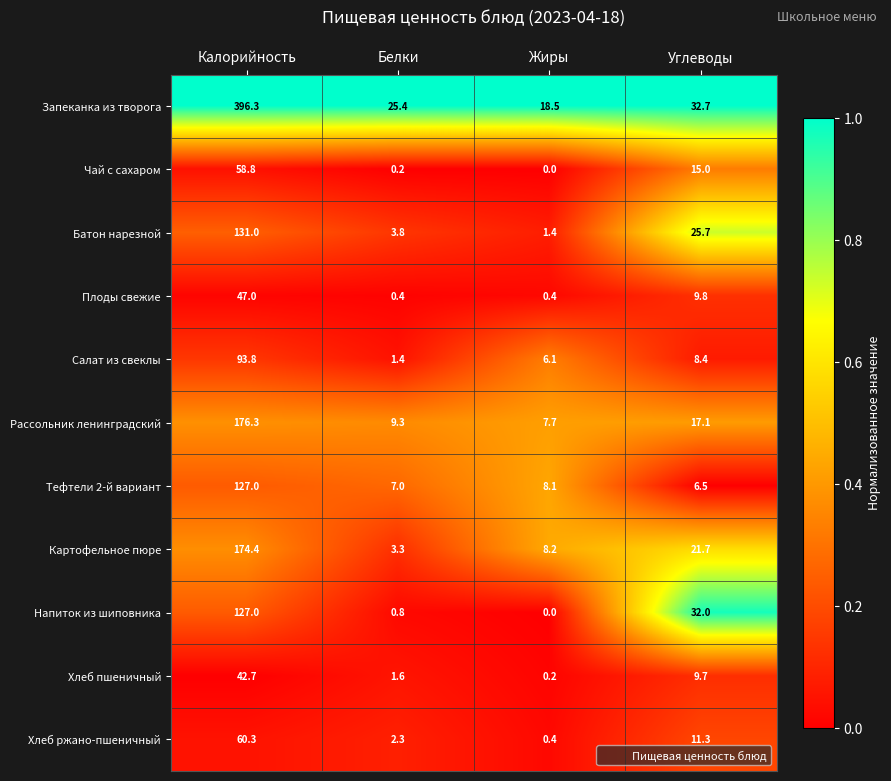

What is the difference between the maximum and minimum values in the Хлеб ржано-пшеничный series?

59.9